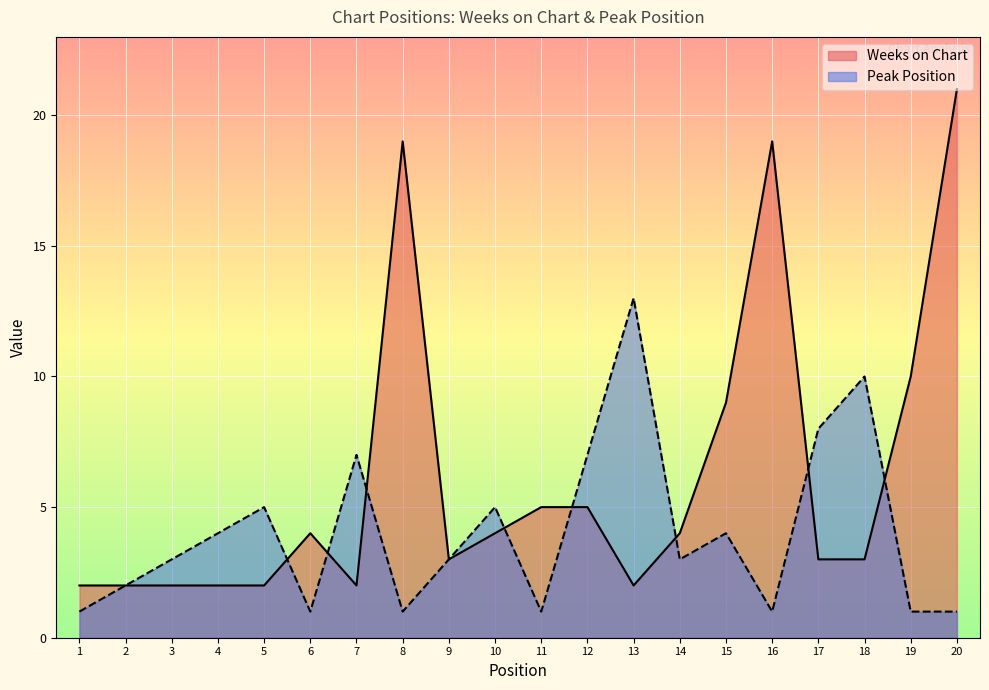

Where do Peak Position and Weeks on Chart first cross each other?

5 and 6